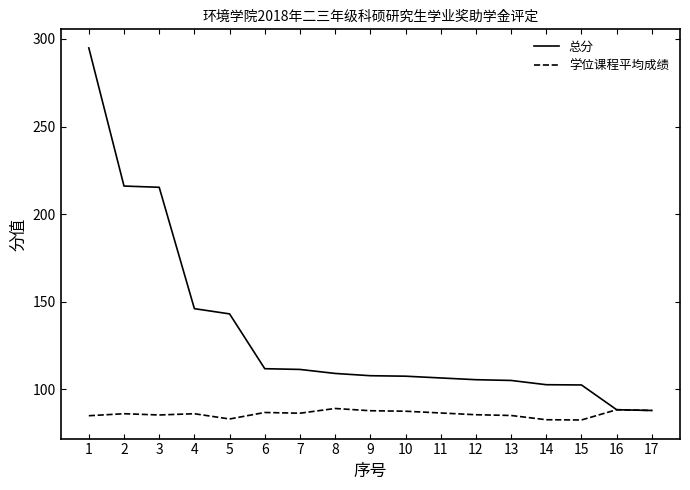

List the series in order of their overall mean, lowest first.

学位课程平均成绩, 总分